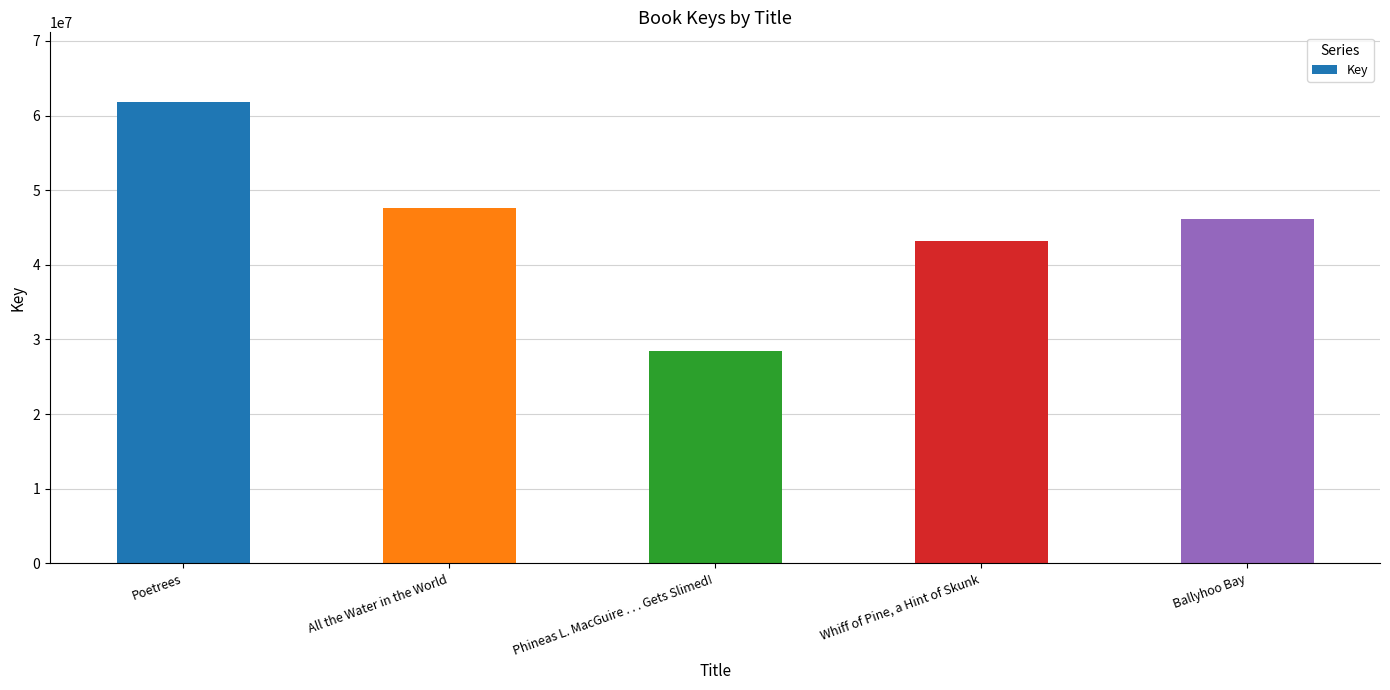

What is the average value?

45452748